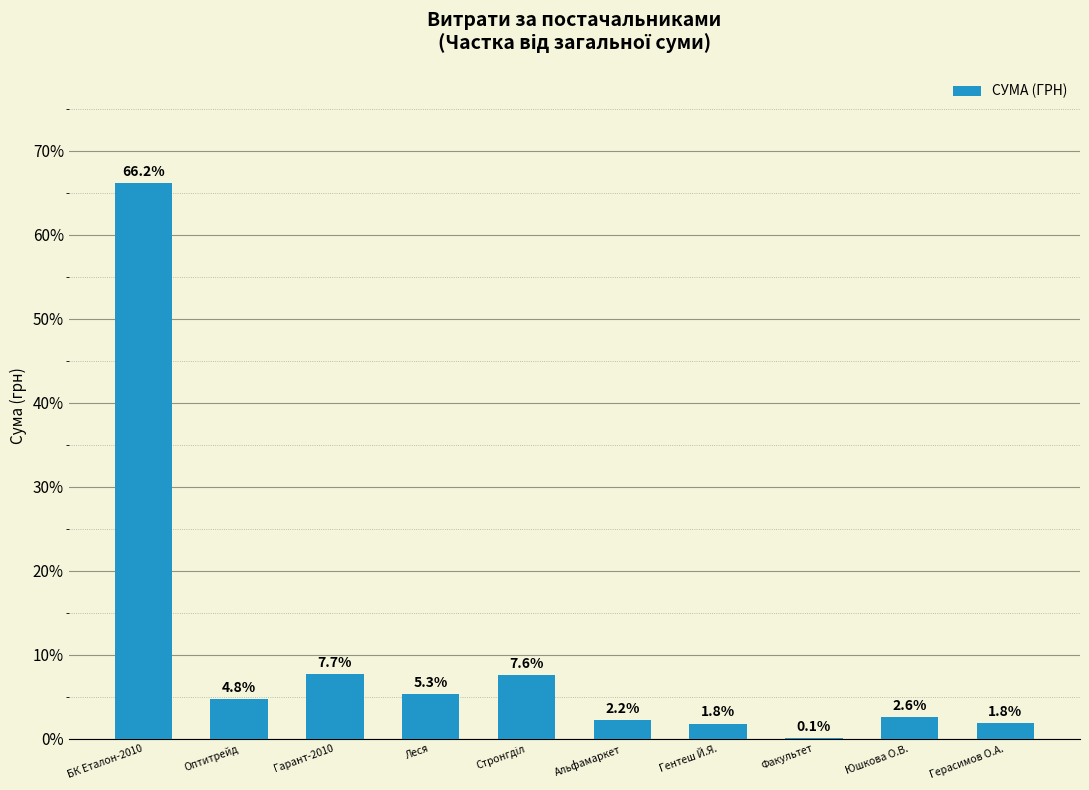

The value at Гарант-2010 is 13.3. True or false?

False